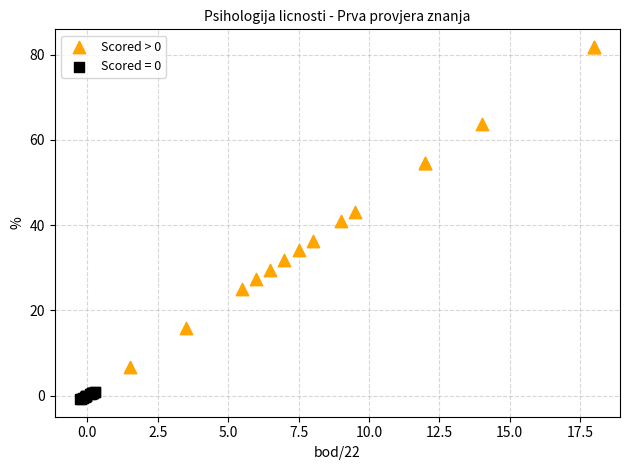

Which series has the largest Y range (max minus min)?

Scored > 0